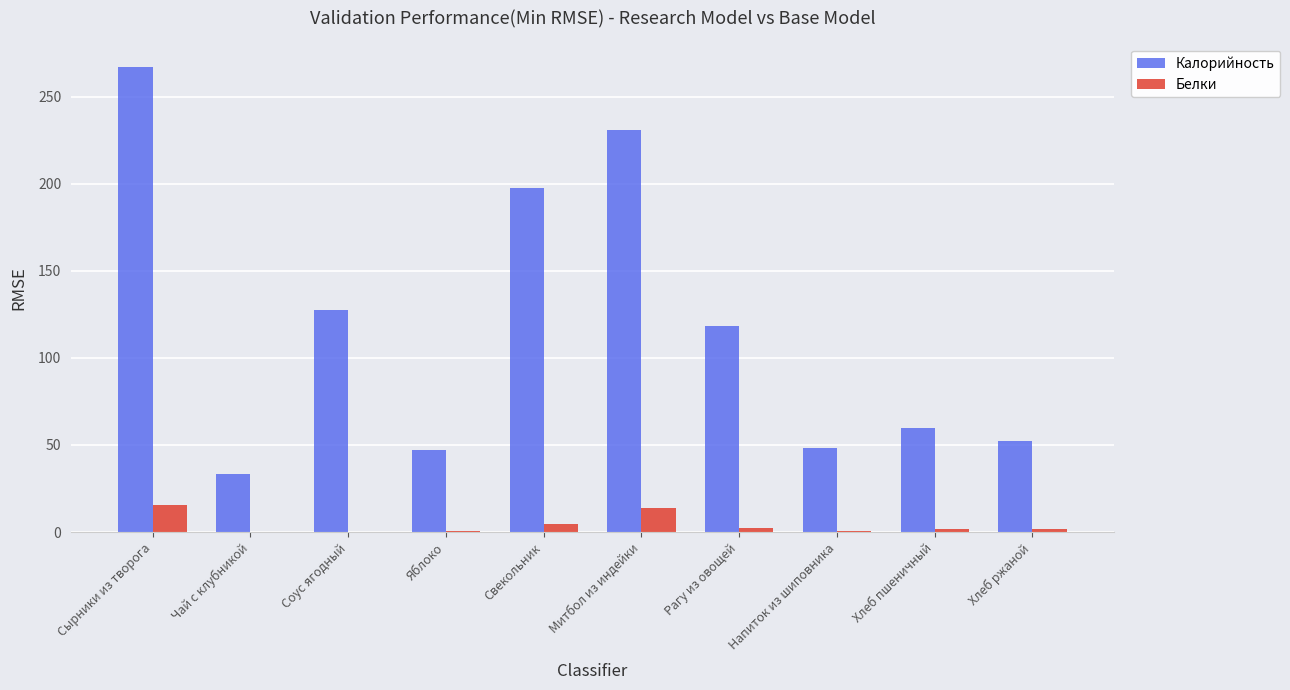

What are all the series names shown in the legend?

Калорийность, Белки